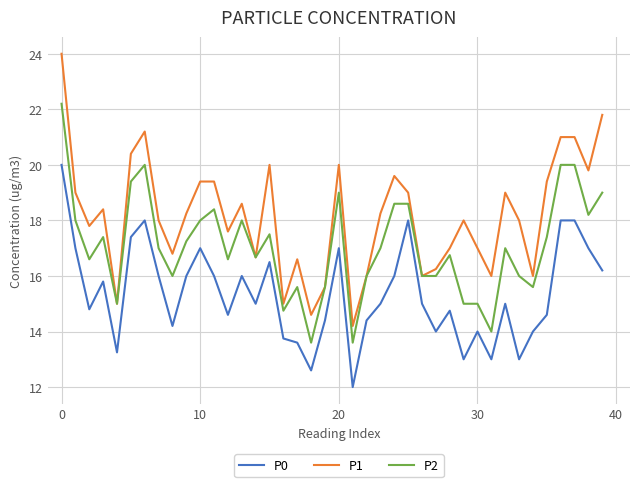

Which series has the largest total across all categories?

P1